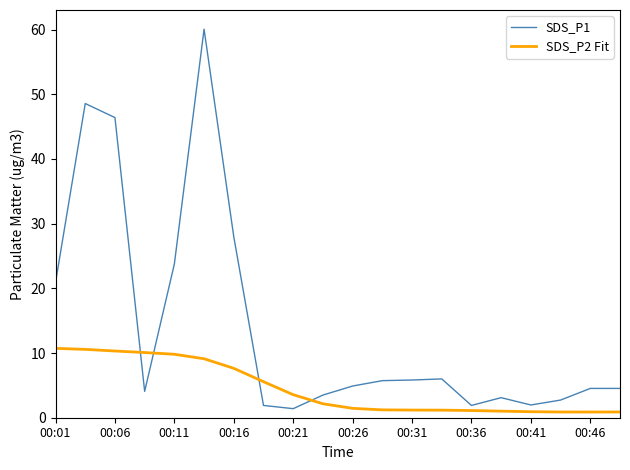

Rank the series by their average value, from highest to lowest.

SDS_P1, SDS_P2 Fit